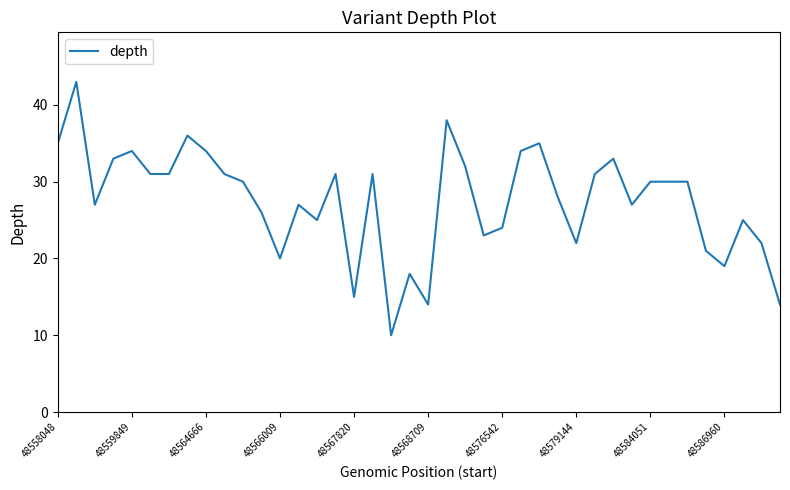

What is the difference between the maximum and minimum values?

33